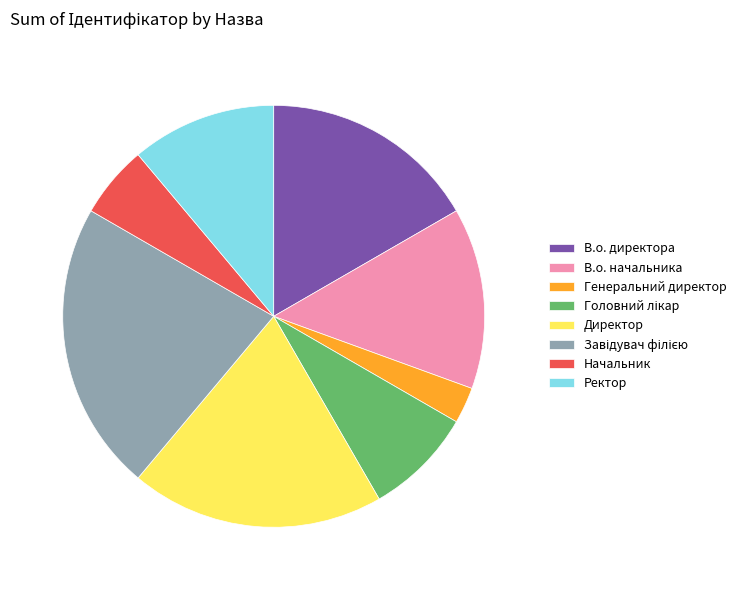

The В.о. директора slice represents 17% of the pie. True or false?

True